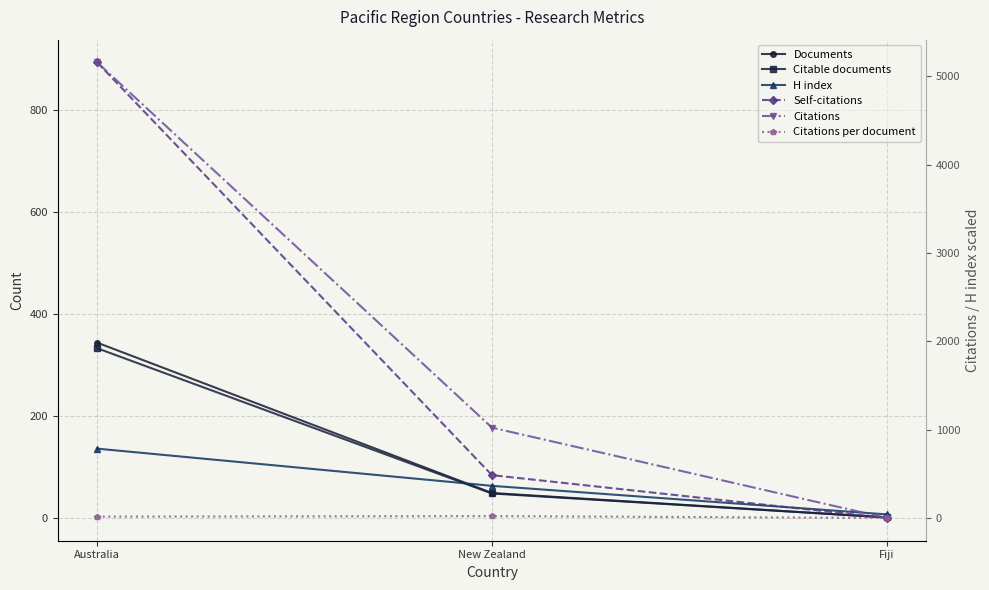

How many lines are shown in the chart?

6